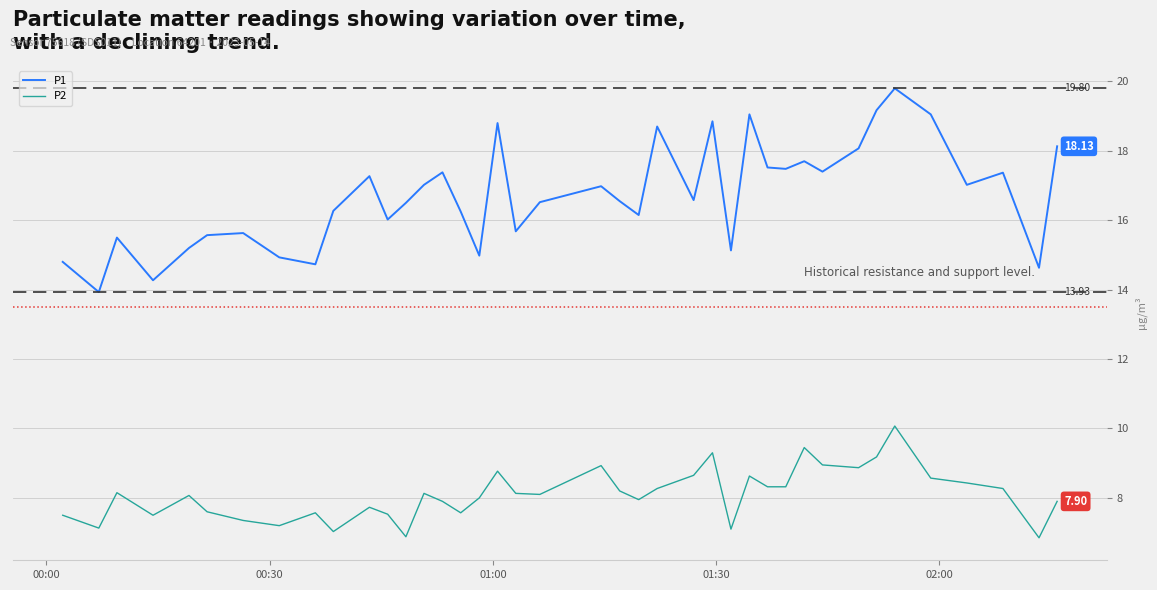

True or false: P2 and P1 cross at least once.

False